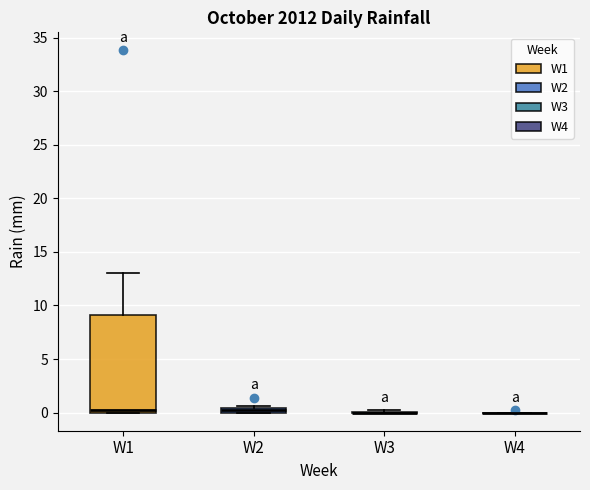

Which box is the tallest, from its lower edge to its upper edge?

W1